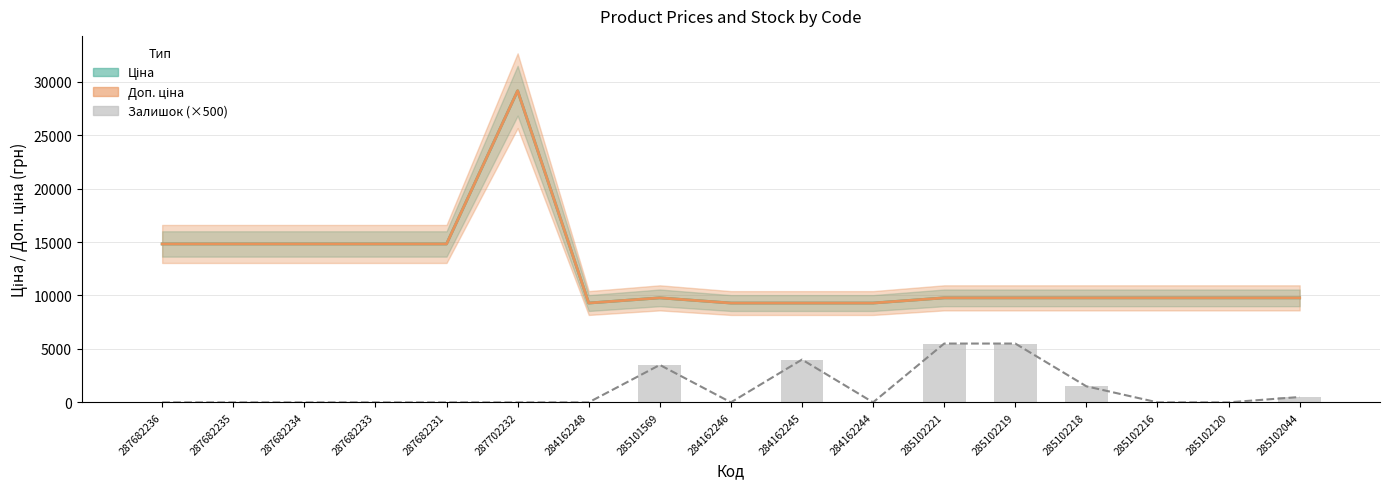

Reading left to right, list all the values displayed in this chart.

0	0	0	0	0	0	0	3500	0	4000	0	5500	5500	1500	0	0	500